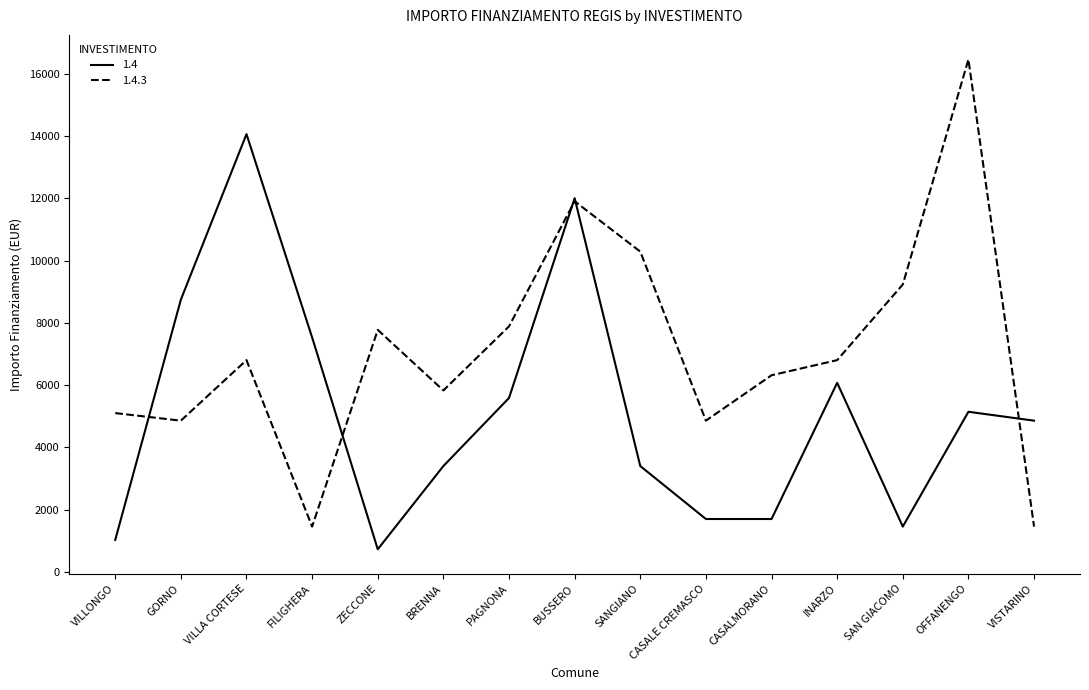

After their last crossing, which series has the higher values: 1.4 or 1.4.3?

1.4